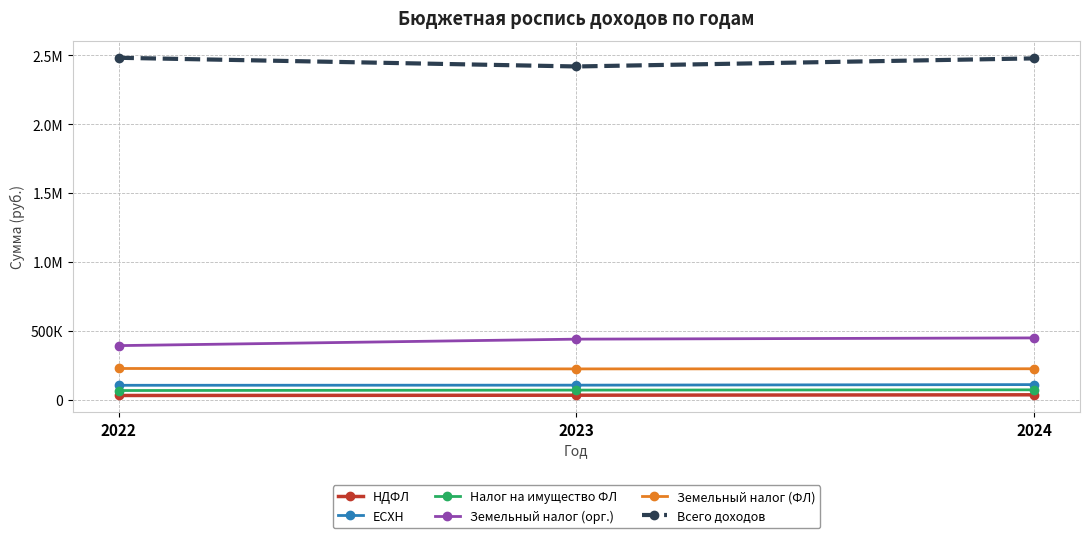

Does the chart have visible grid lines?

Yes